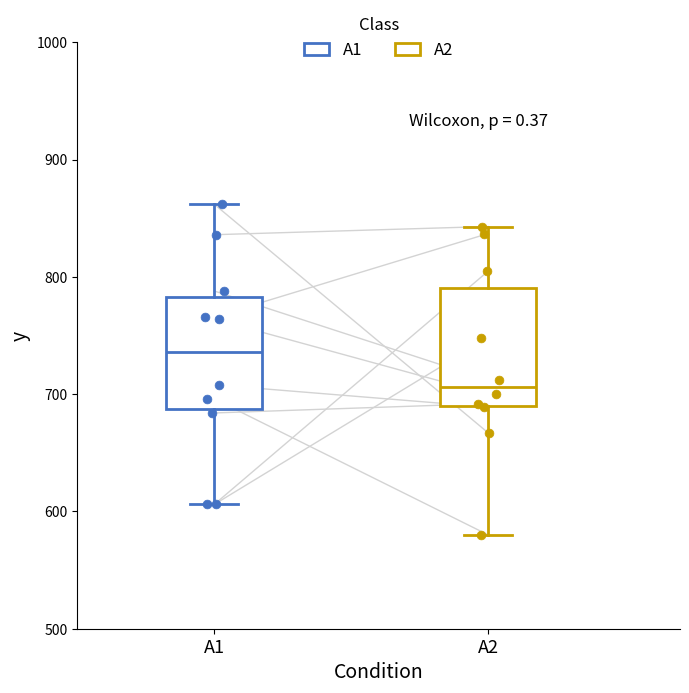

Where does the upper whisker of the box for A2 end on the y-axis? The values are not printed on the chart, so give them approximately, as read against the axis.

840